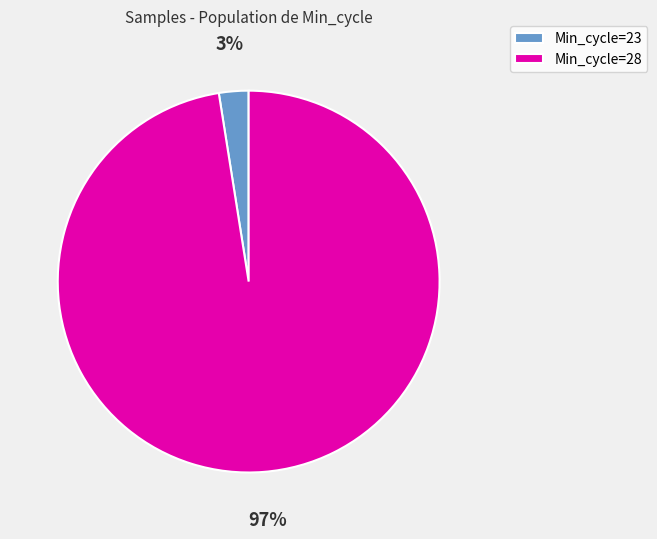

To the nearest percent, what is the average slice percentage?

50%